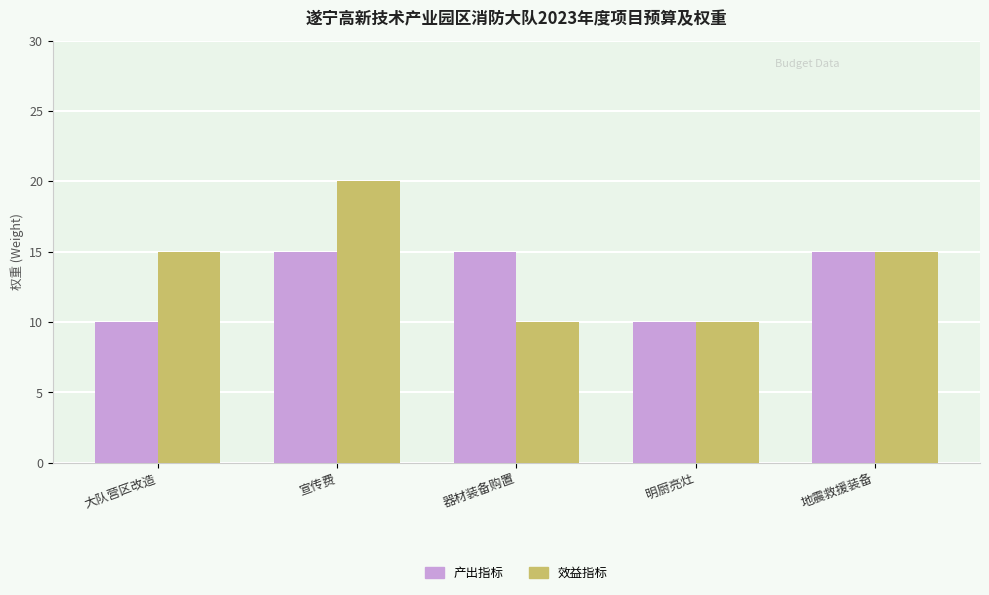

At how many categories does at least one series exceed 14?

4